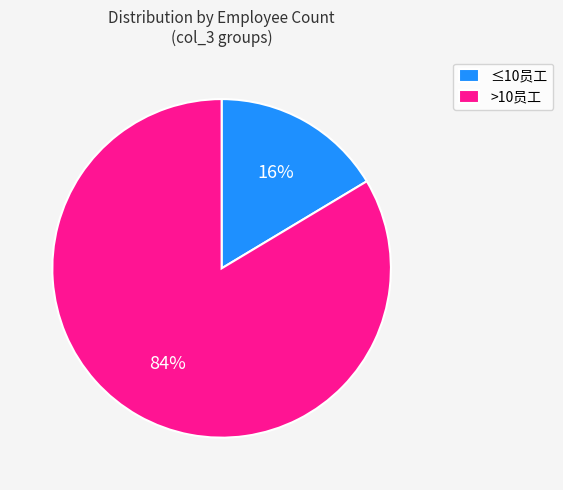

To the nearest percent, what is the combined percentage of >10员工 and ≤10员工?

100%